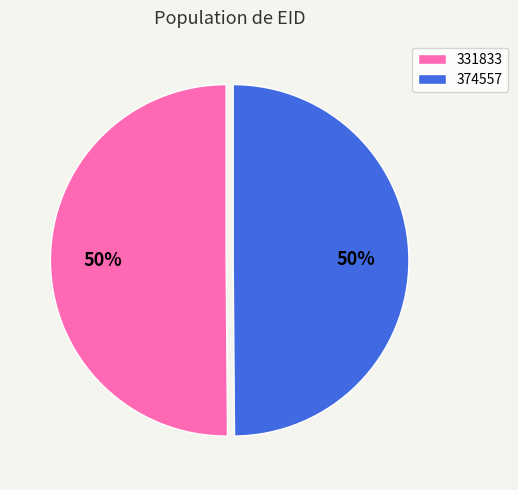

Do 374557 and 331833 together represent more than half of the pie?

Yes